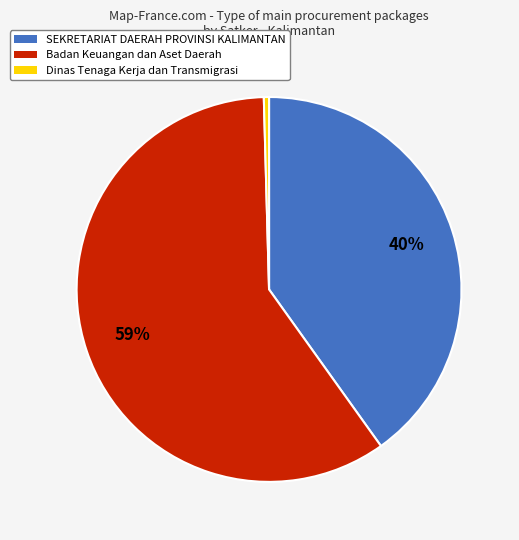

To the nearest percent, what is the average slice percentage?

33%